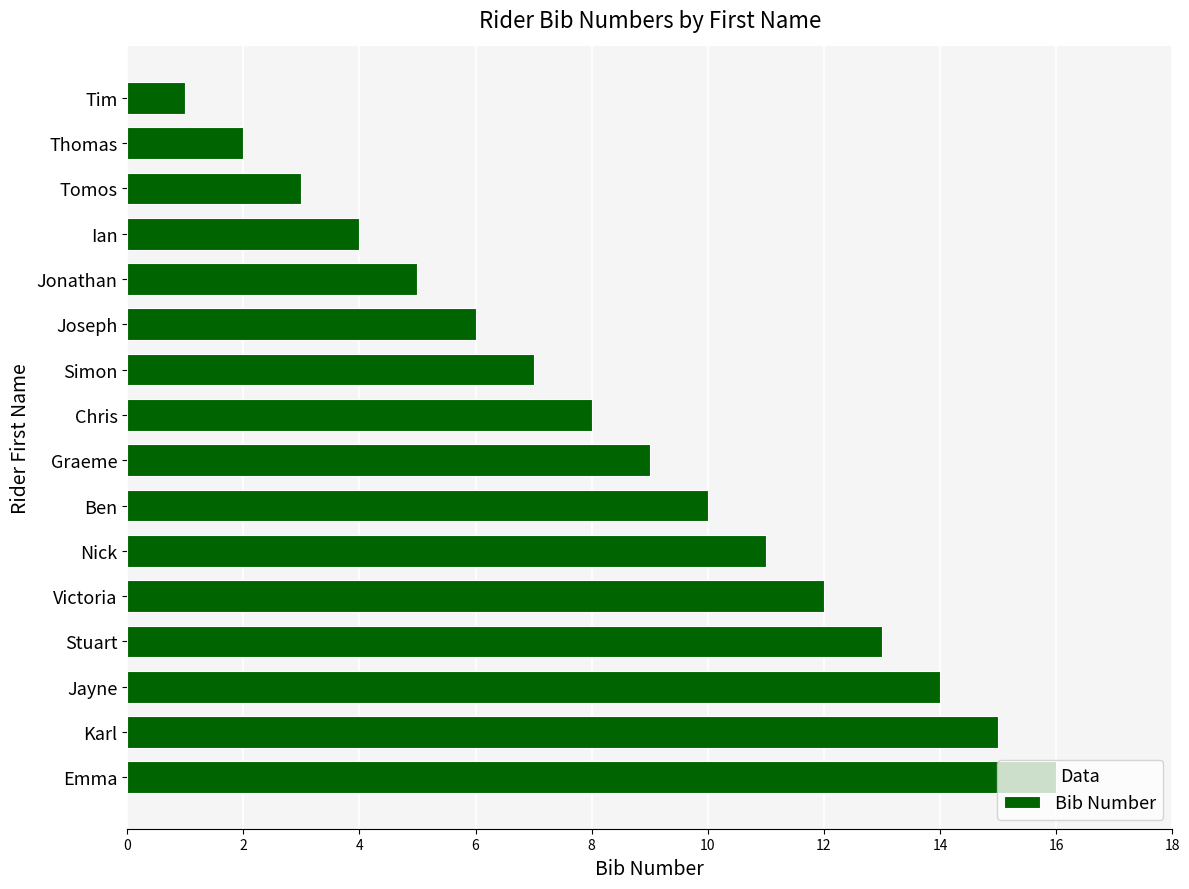

Is it true that the value at Karl is 15?

True